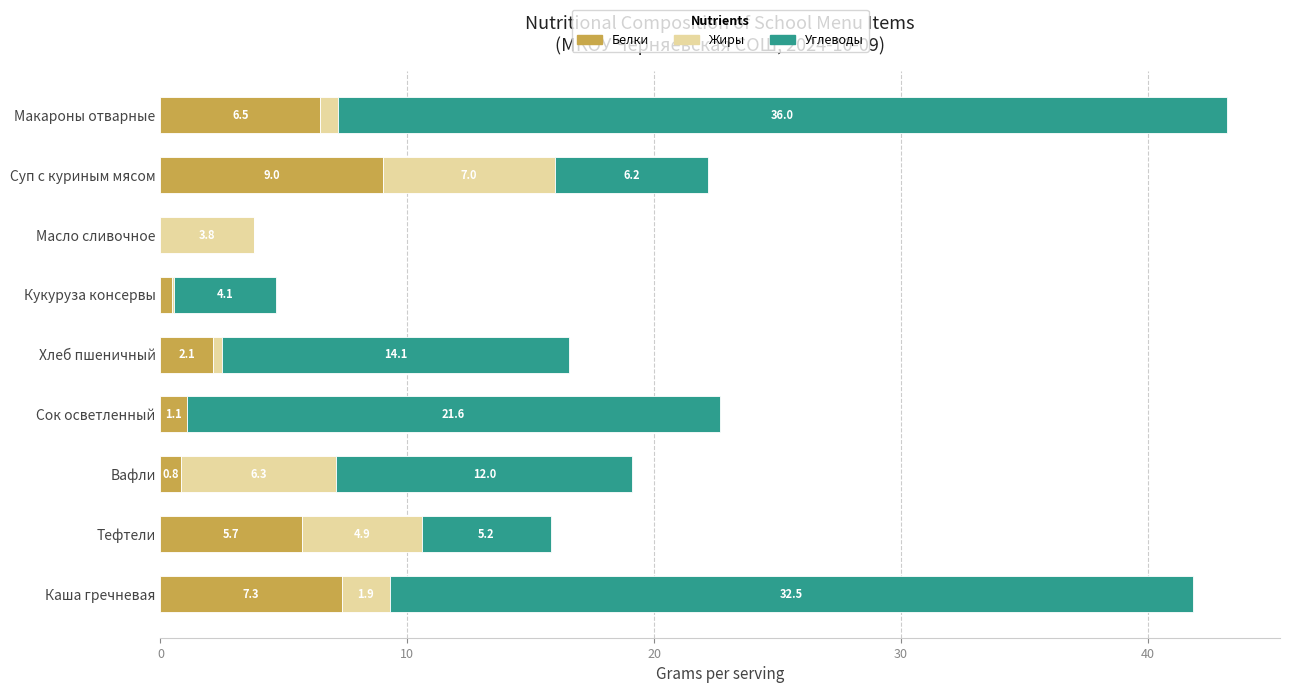

Is it true that Белки equals 1.1 at Сок осветленный?

True